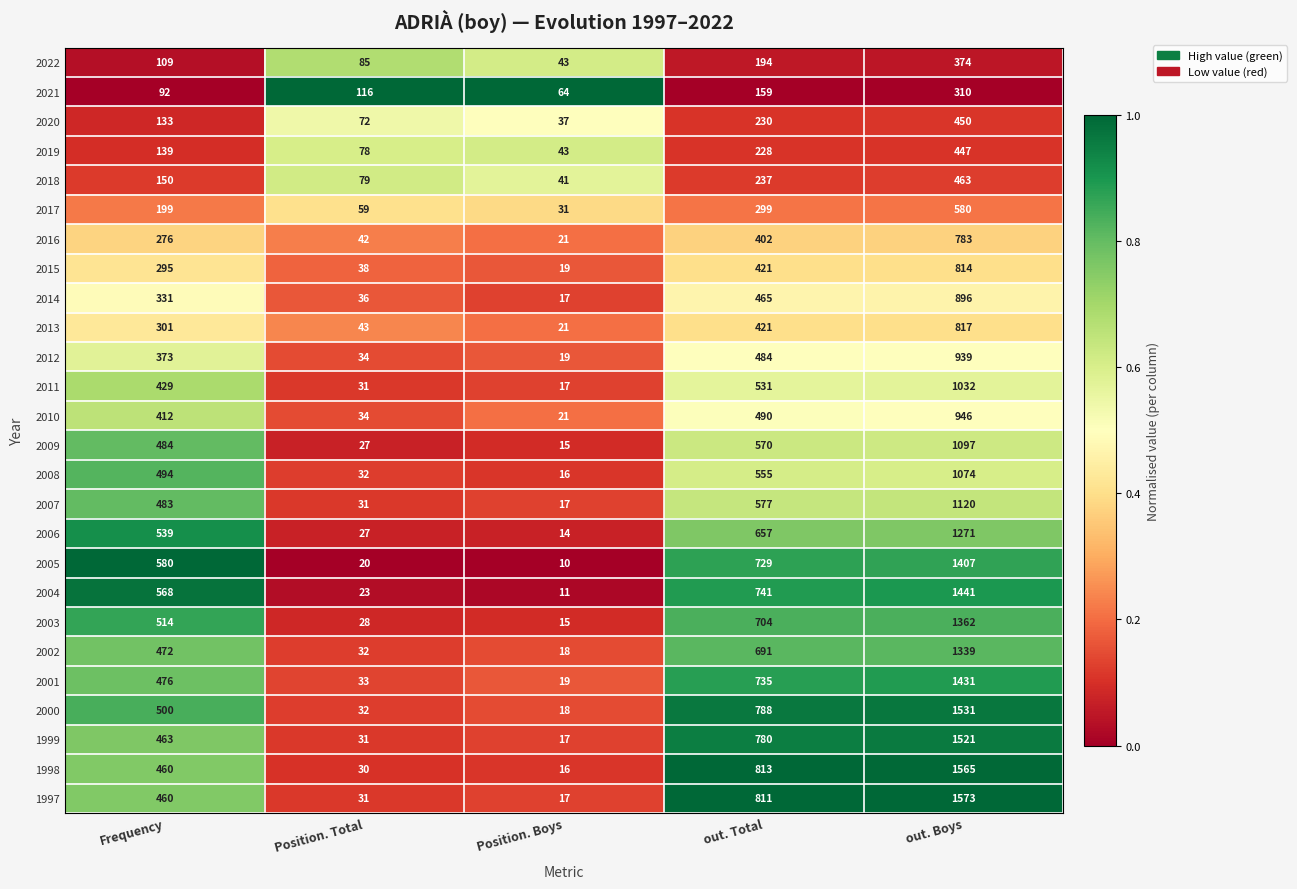

What is the difference between the maximum and minimum values in the 2019 series?

404